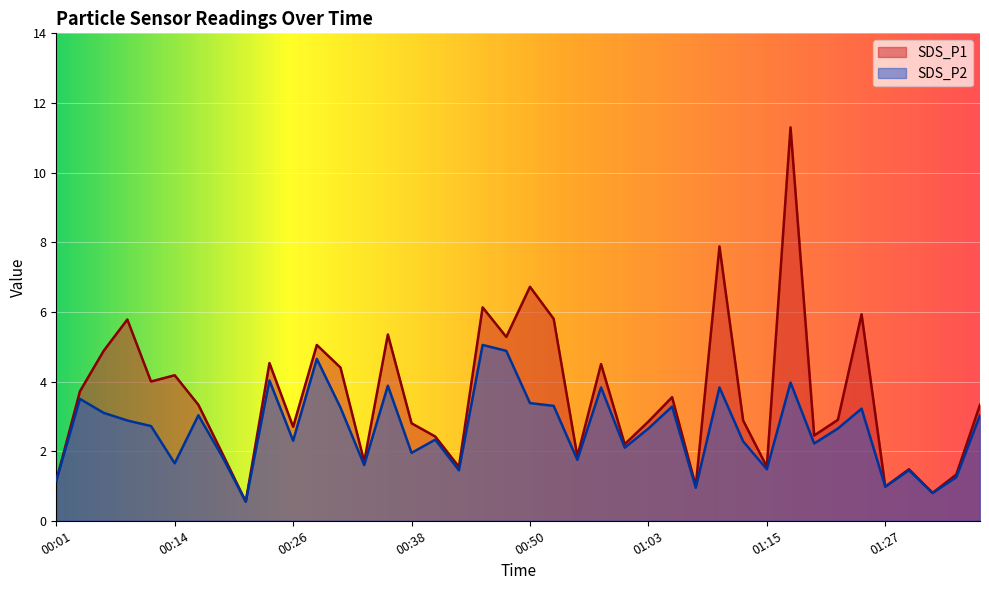

What are all the series names shown in the legend?

SDS_P1, SDS_P2